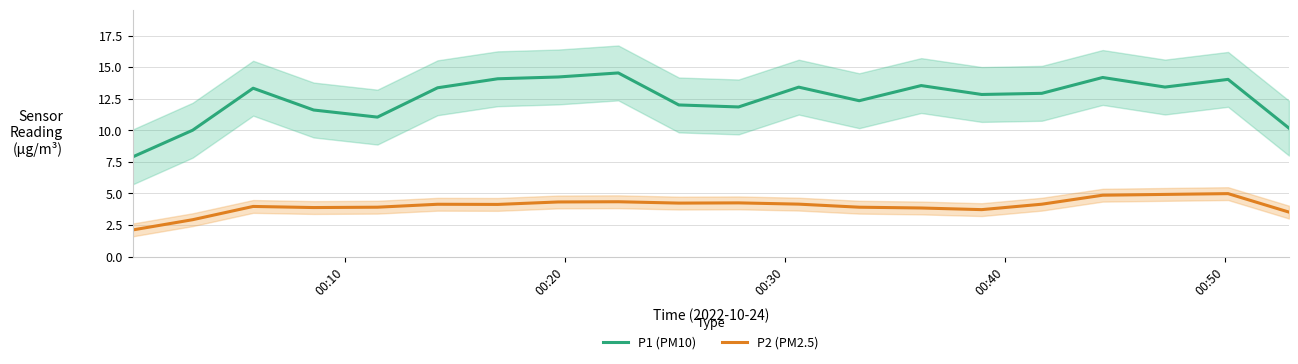

True or false: P2 (PM2.5) has more than 2 interior local peaks.

True